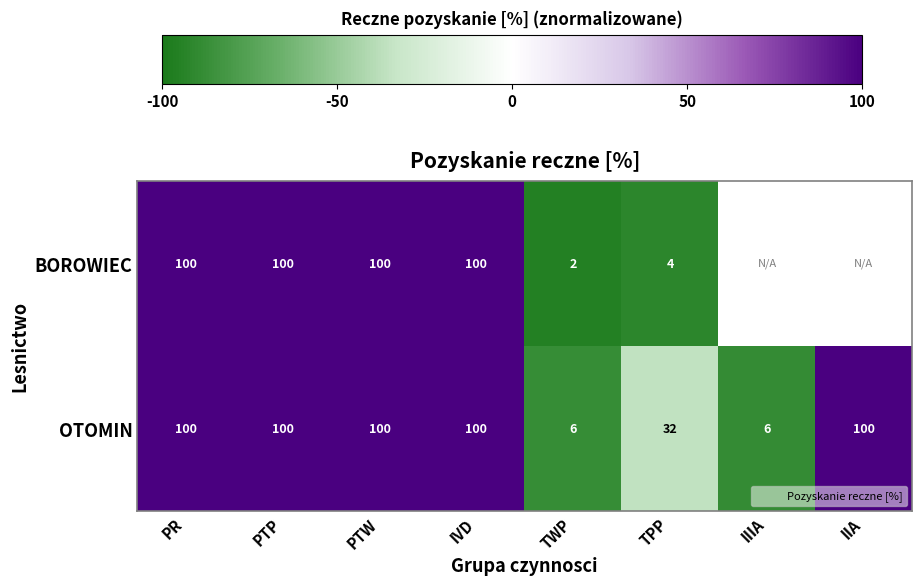

Which series has the largest range (max minus min)?

row_0